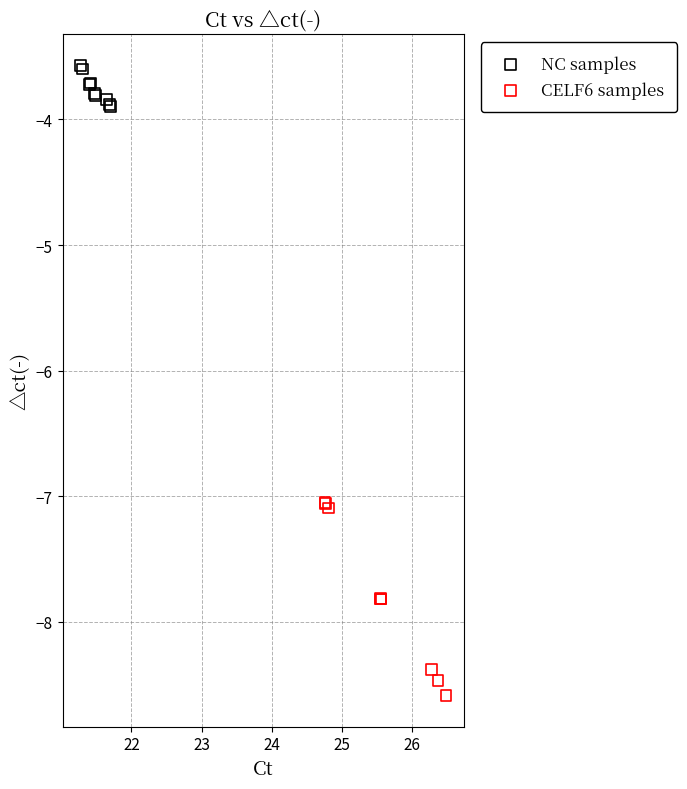

Which series has the largest Y range (max minus min)?

CELF6 samples